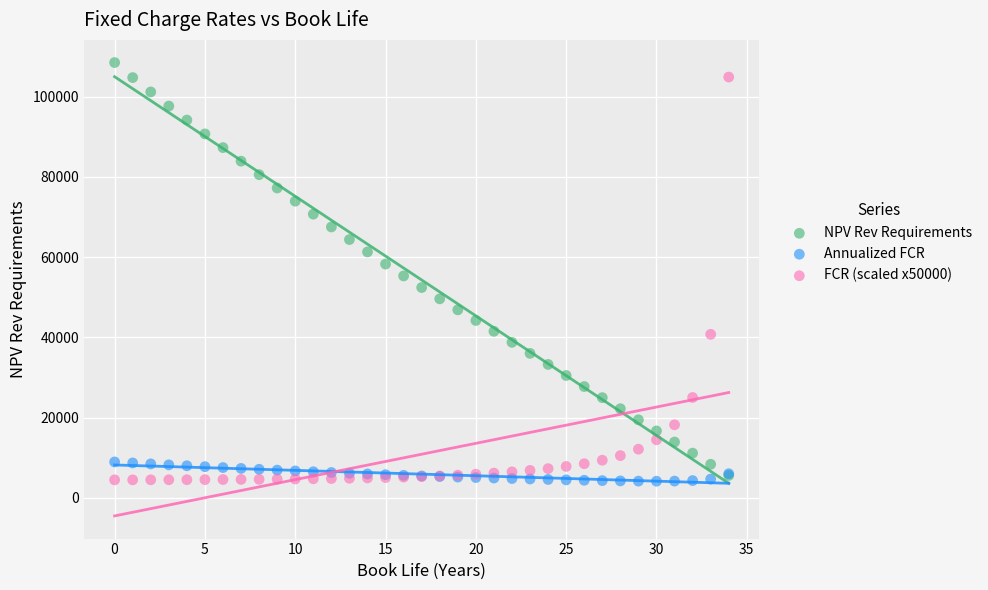

What are all the series names shown in the legend?

NPV Rev Requirements, Annualized FCR, FCR (scaled x50000)